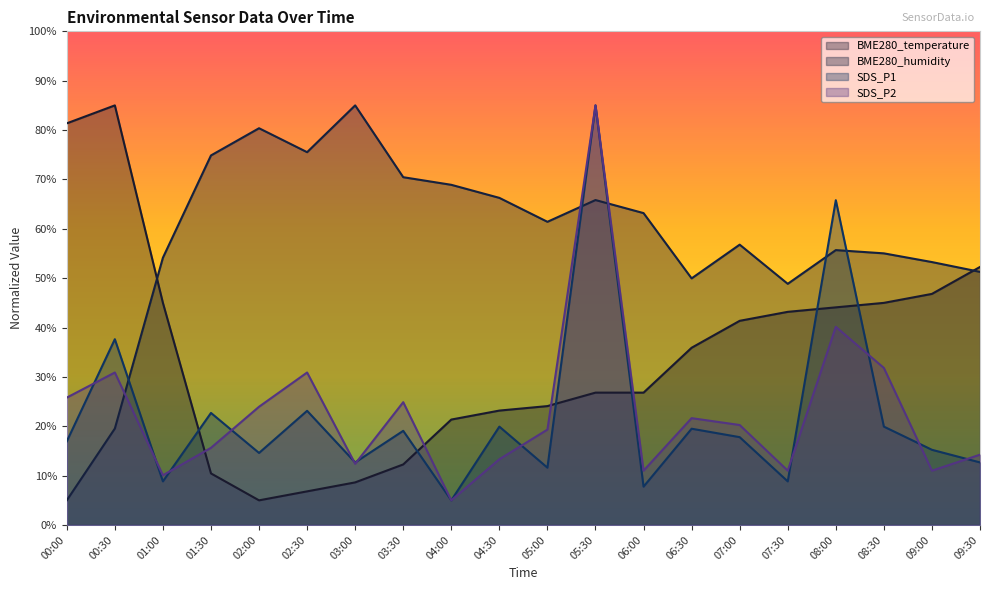

Where do BME280_humidity and SDS_P2 first cross each other?

00:30 and 01:00